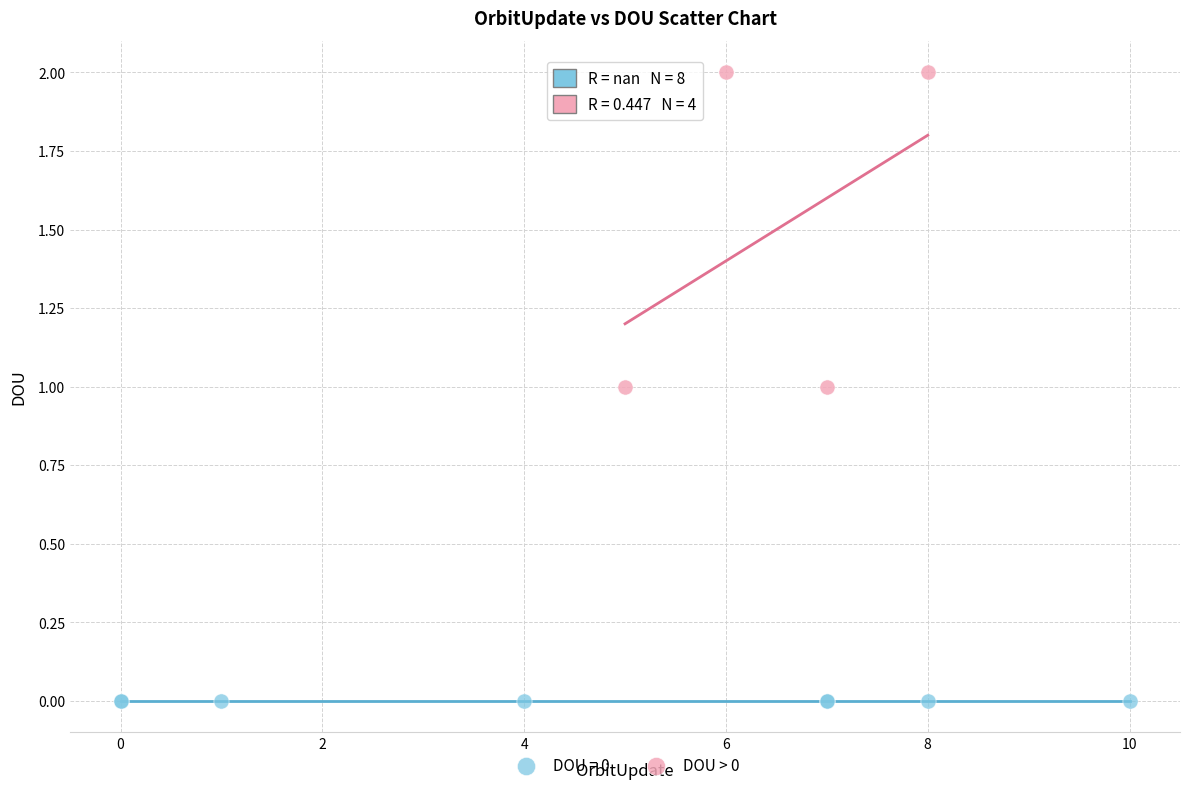

Which series reaches the maximum Y coordinate?

DOU > 0